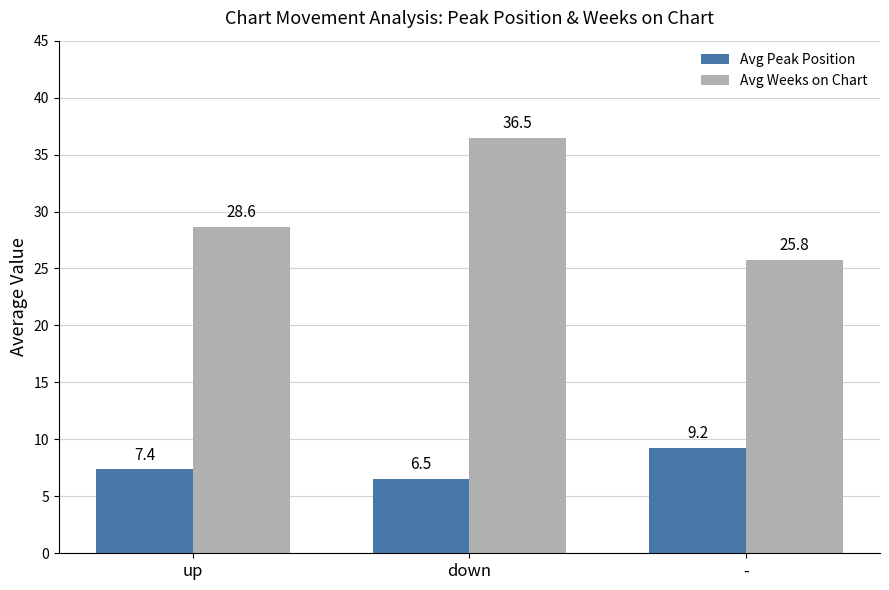

What are all the series names shown in the legend?

Avg Peak Position, Avg Weeks on Chart